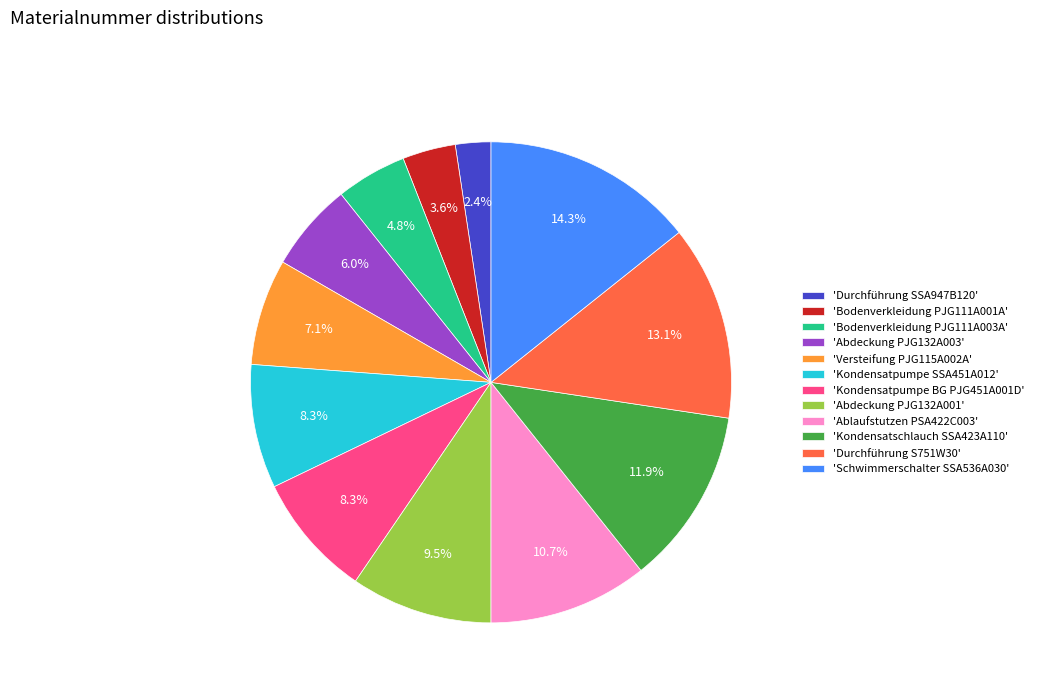

Approximately how many times larger is the value at 'Schwimmerschalter SSA536A030' compared to 'Kondensatschlauch SSA423A110'?

1.2